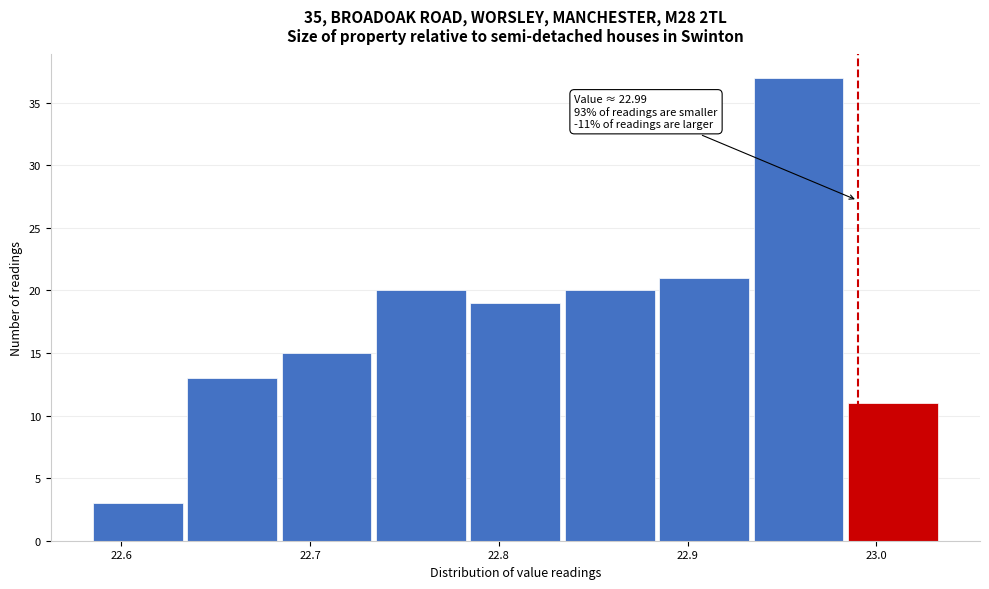

Which range on the x-axis has the tallest bar?

22.935 to 22.985